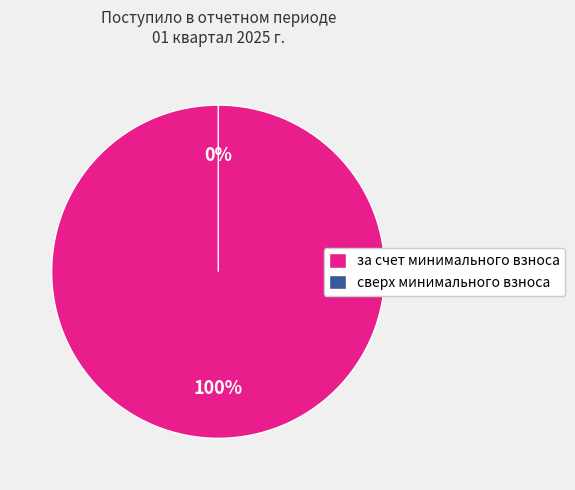

Between пеней and взносов, which is larger?

взносов